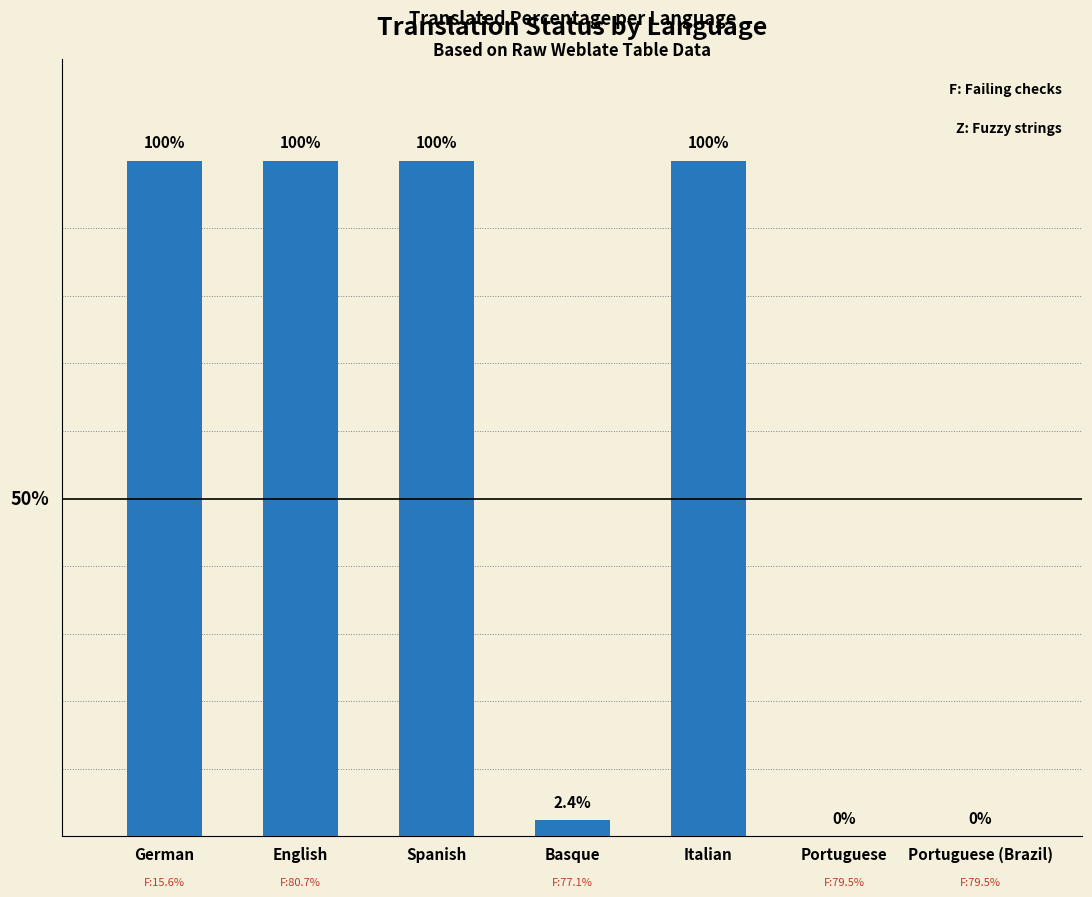

Where is the data nearest to the value 50?

Basque